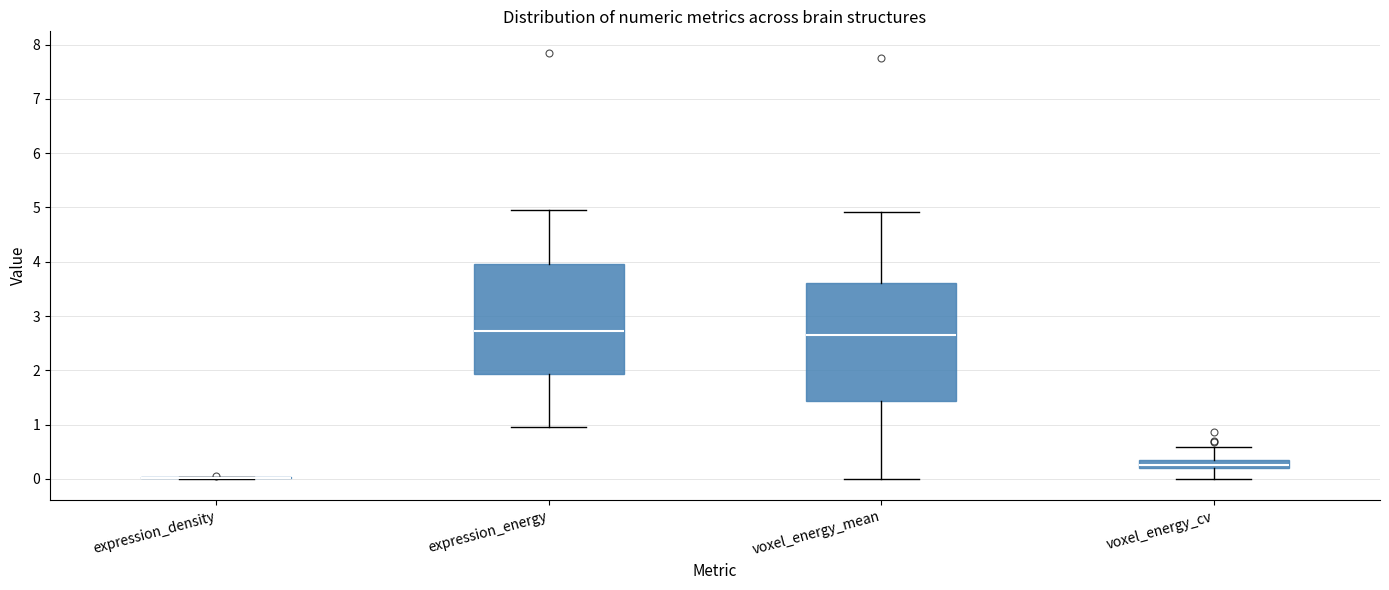

Comparing the boxes themselves (not the whiskers), which one is the tallest?

voxel_energy_mean